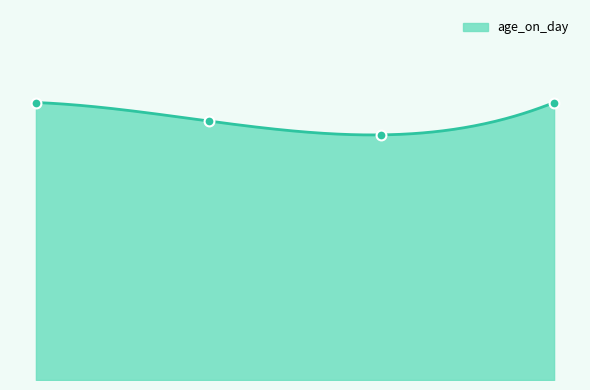

Which has a higher value, 15 or 10?

15